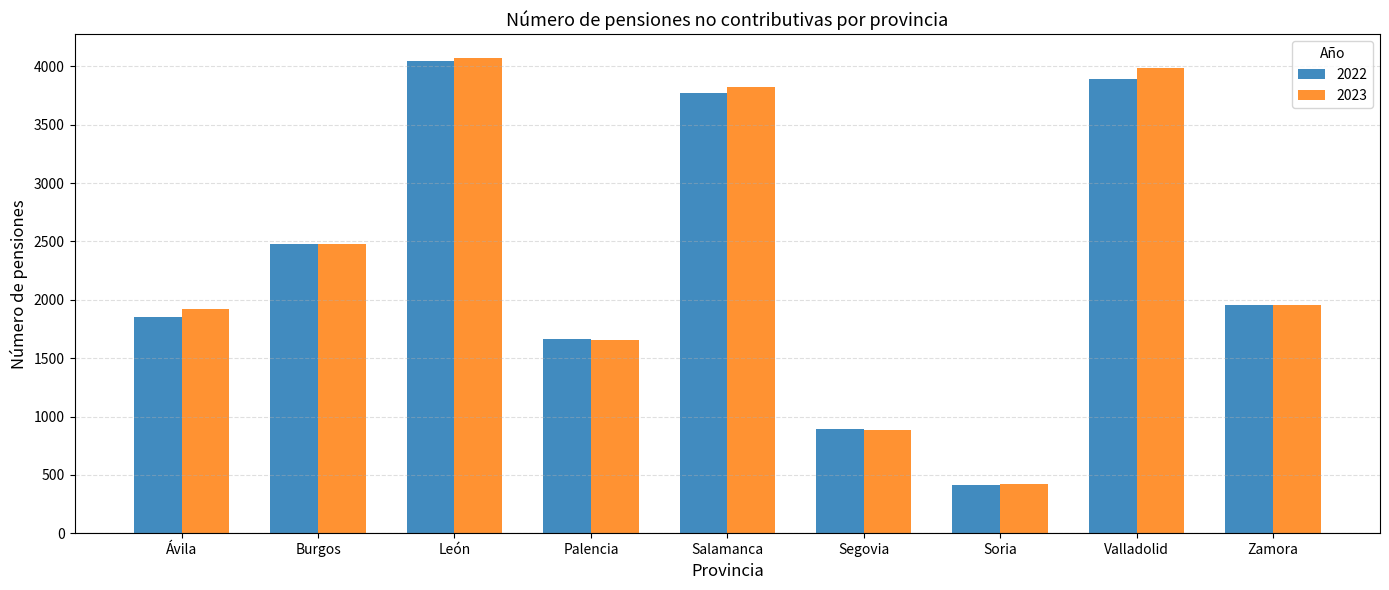

The value of 2023 at Soria is 420. True or false?

True